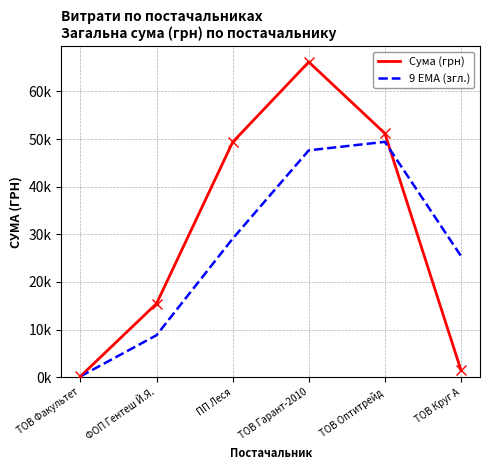

What are all the series names shown in the legend?

Сума (грн), 9 EMA (згл.)